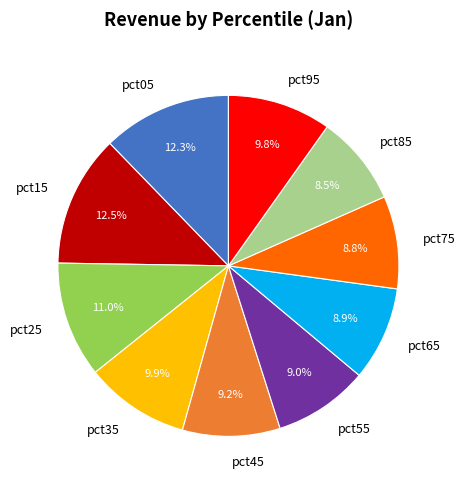

How many slices are in this pie chart?

10